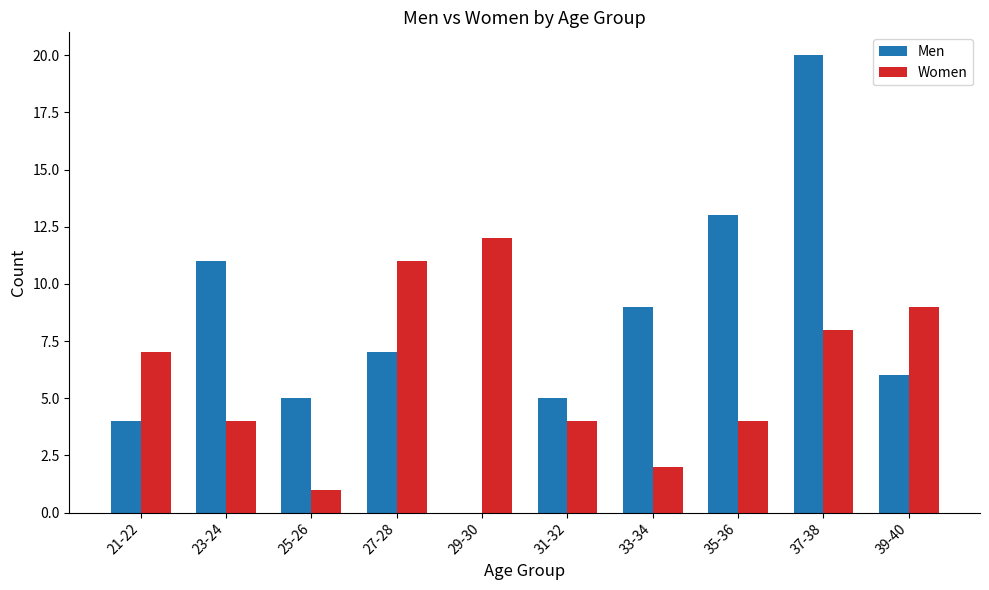

Reading left to right, transcribe all the data shown in this chart.

Men: 4	11	5	7	0	5	9	13	20	6
Women: 7	4	1	11	12	4	2	4	8	9